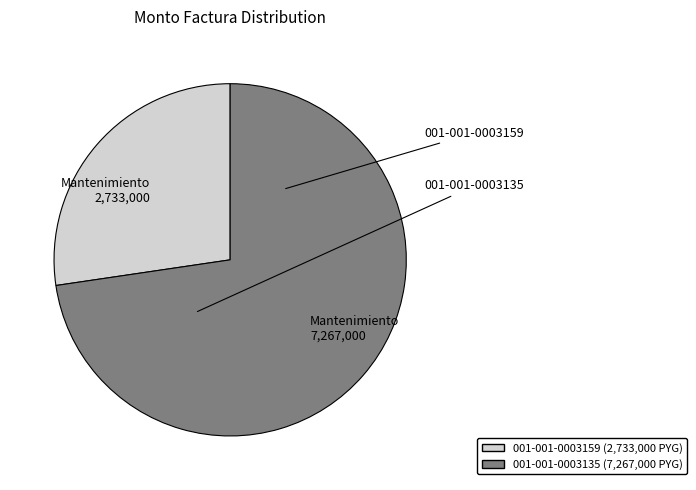

Which has a higher value, Mantenimiento 7,267,000 or Mantenimiento 2,733,000?

Mantenimiento 7,267,000